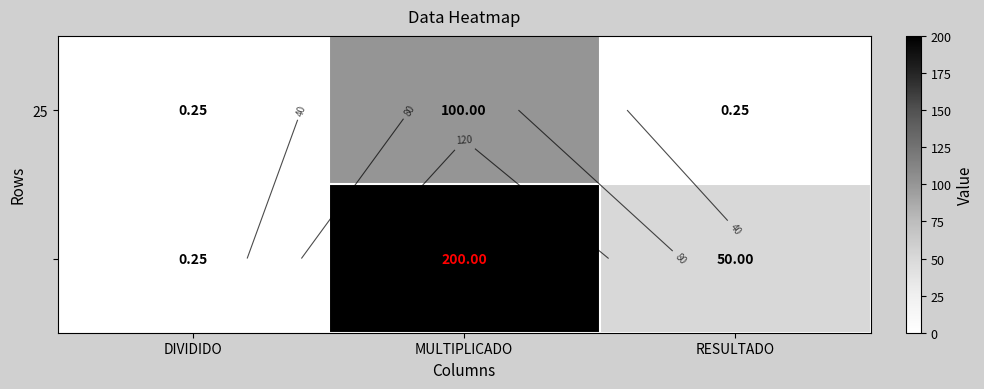

What is the minimum value shown in the chart?

0.2